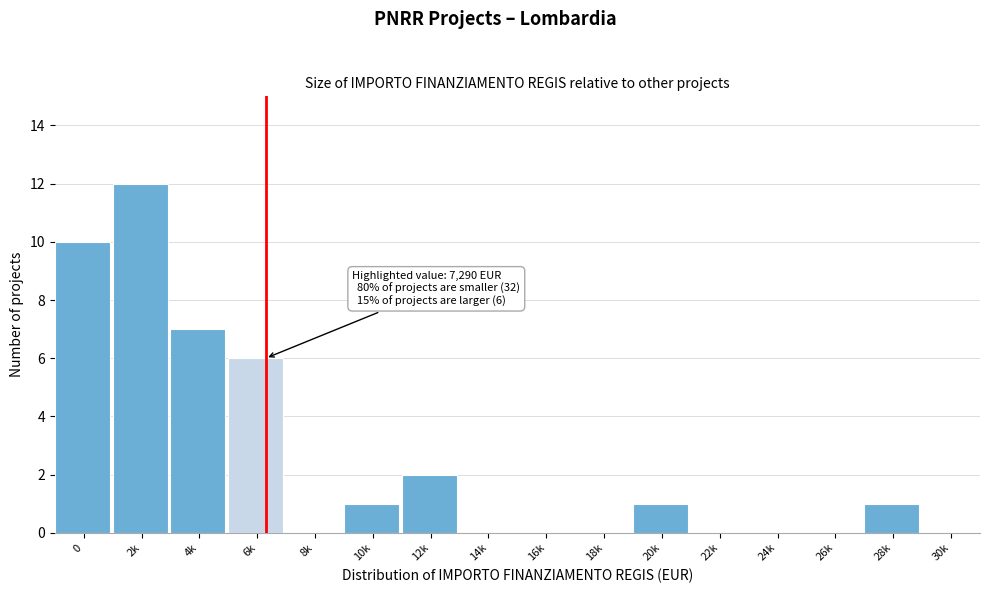

Reading right to left, what are all the values shown in this chart?

30k=0	28k=1	26k=0	24k=0	22k=0	20k=1	18k=0	16k=0	14k=0	12k=2	10k=1	8k=0	6k=6	4k=7	2k=12	0=10